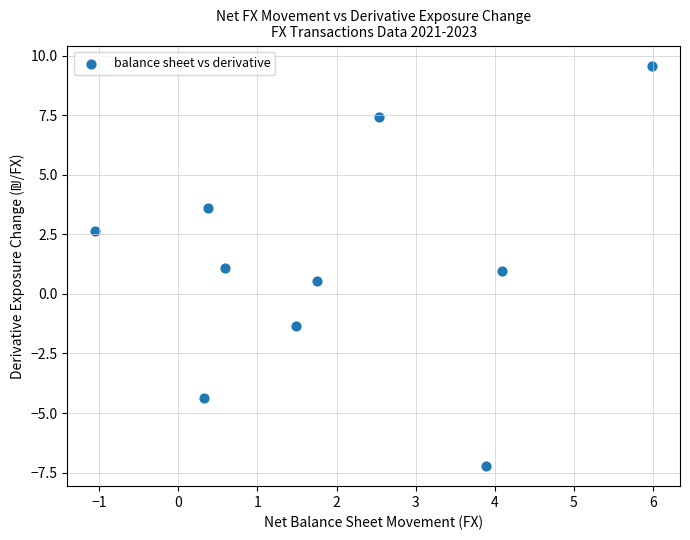

What is the average X value?

2.0